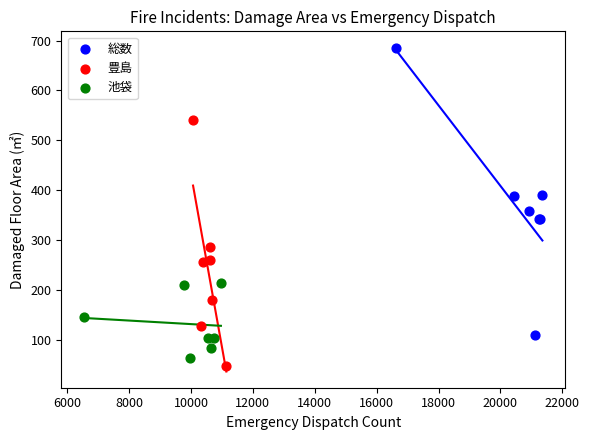

Which series has the widest spread of Y values?

総数